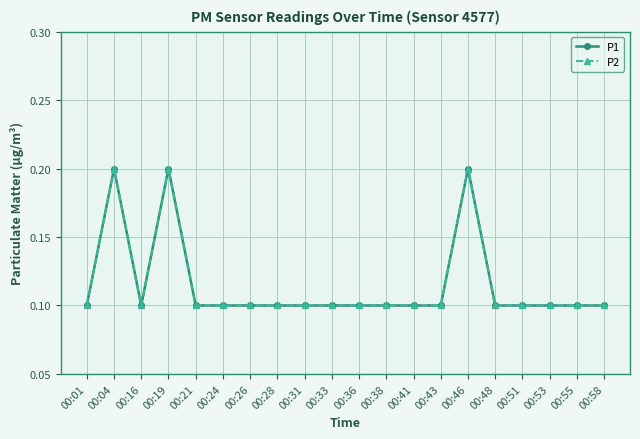

Does the chart display data point markers on the line(s)?

Yes